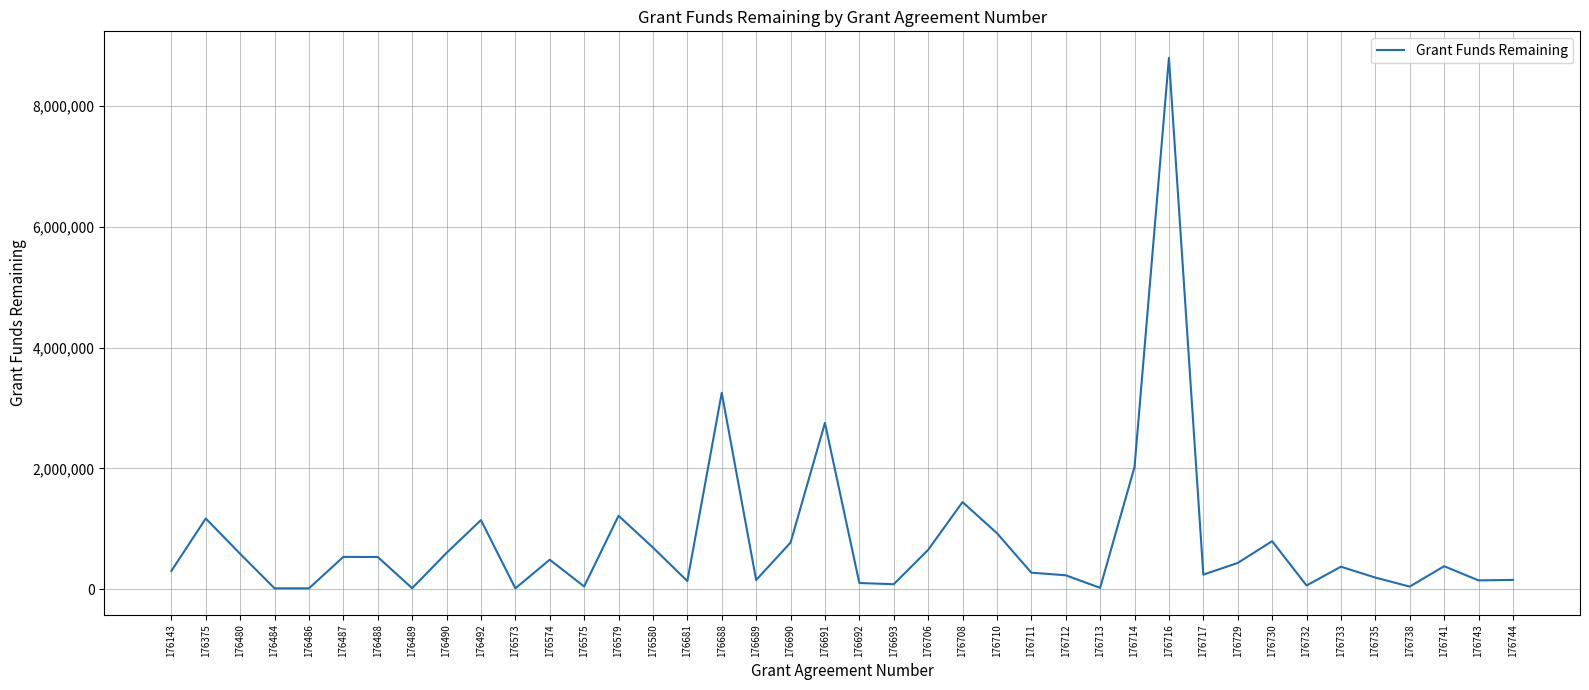

Is it true that the value at 176730 is 793788.1?

True